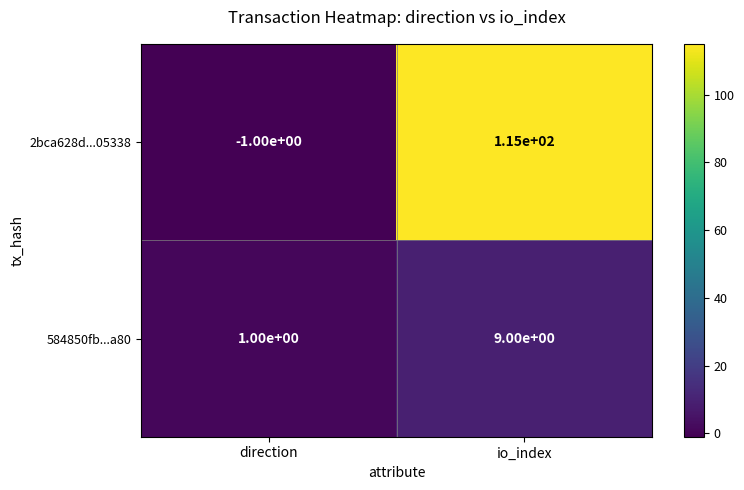

Reading right to left, what are all the values shown in this chart?

2bca628d...05338: io_index=115	direction=-1
584850fb...a80: io_index=9	direction=1